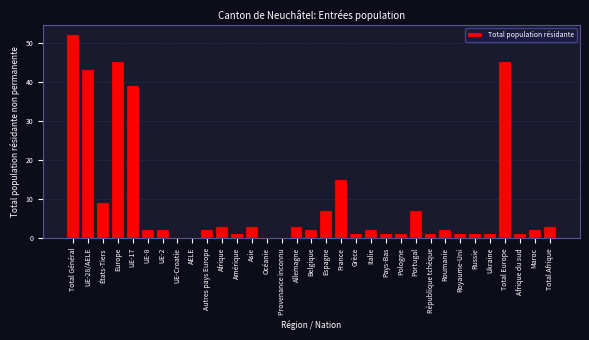

What is the sum of all values?

297